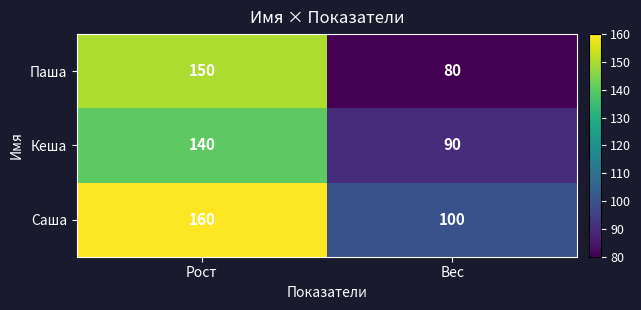

What is the average value of the Паша series?

115